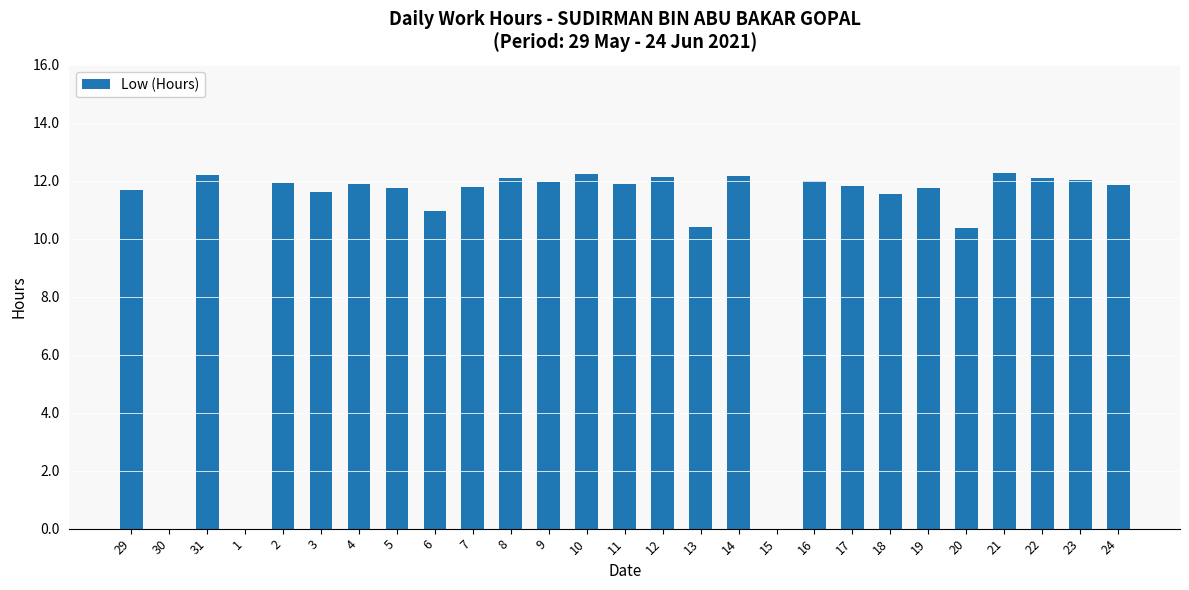

What is the greatest value displayed?

12.3